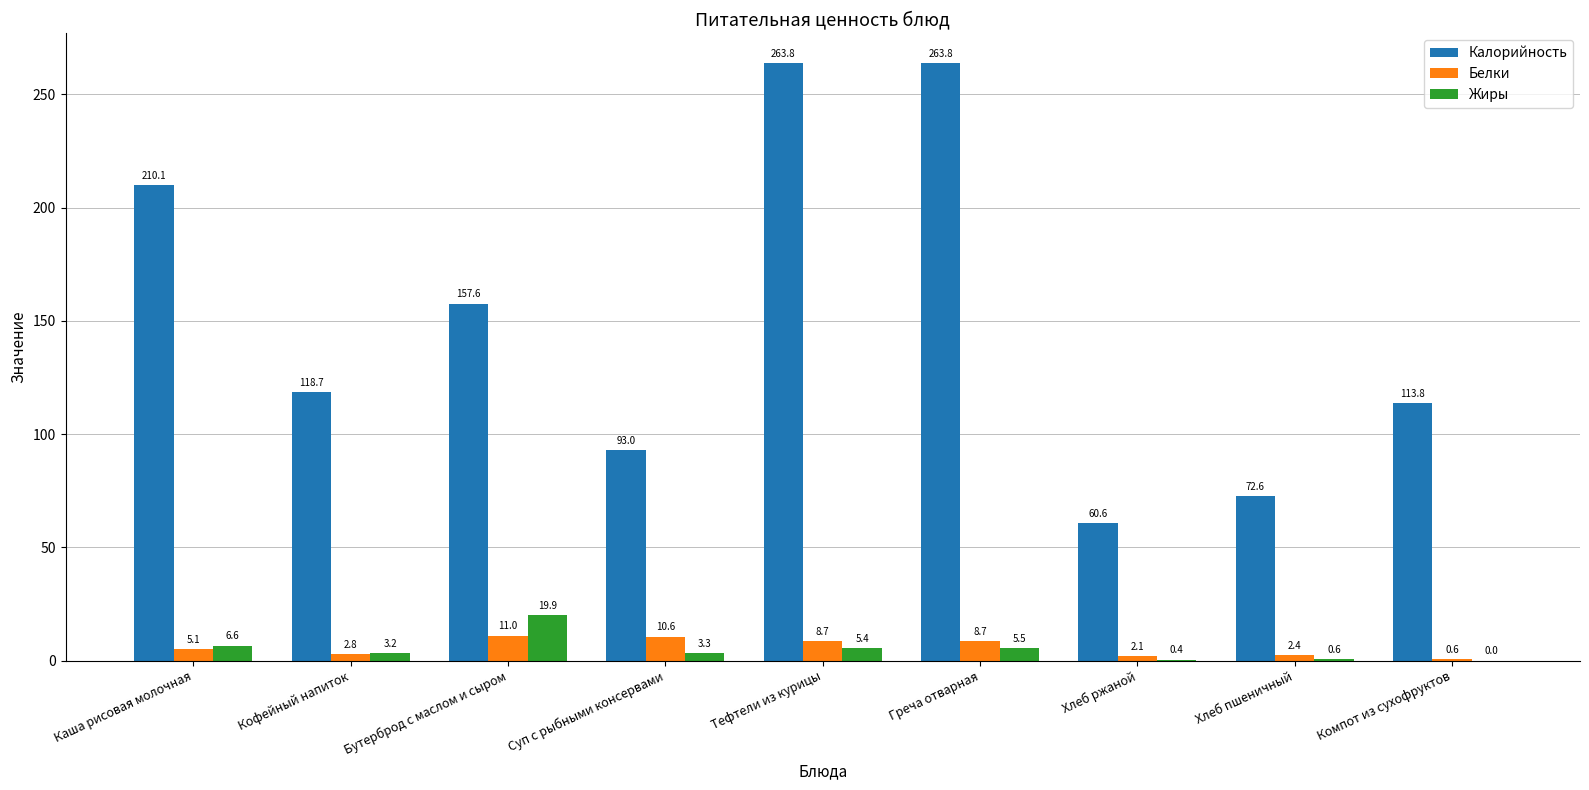

Which series has the largest total across all categories?

Калорийность